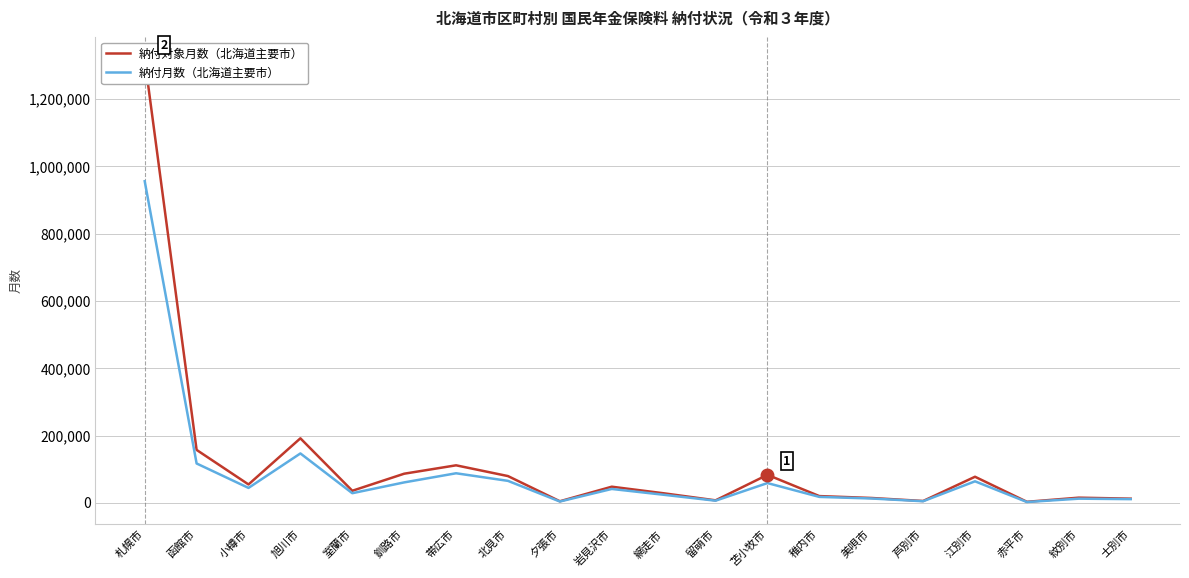

The 納付月数（北海道主要市） series shows 41585 at 江別市. True or false?

False